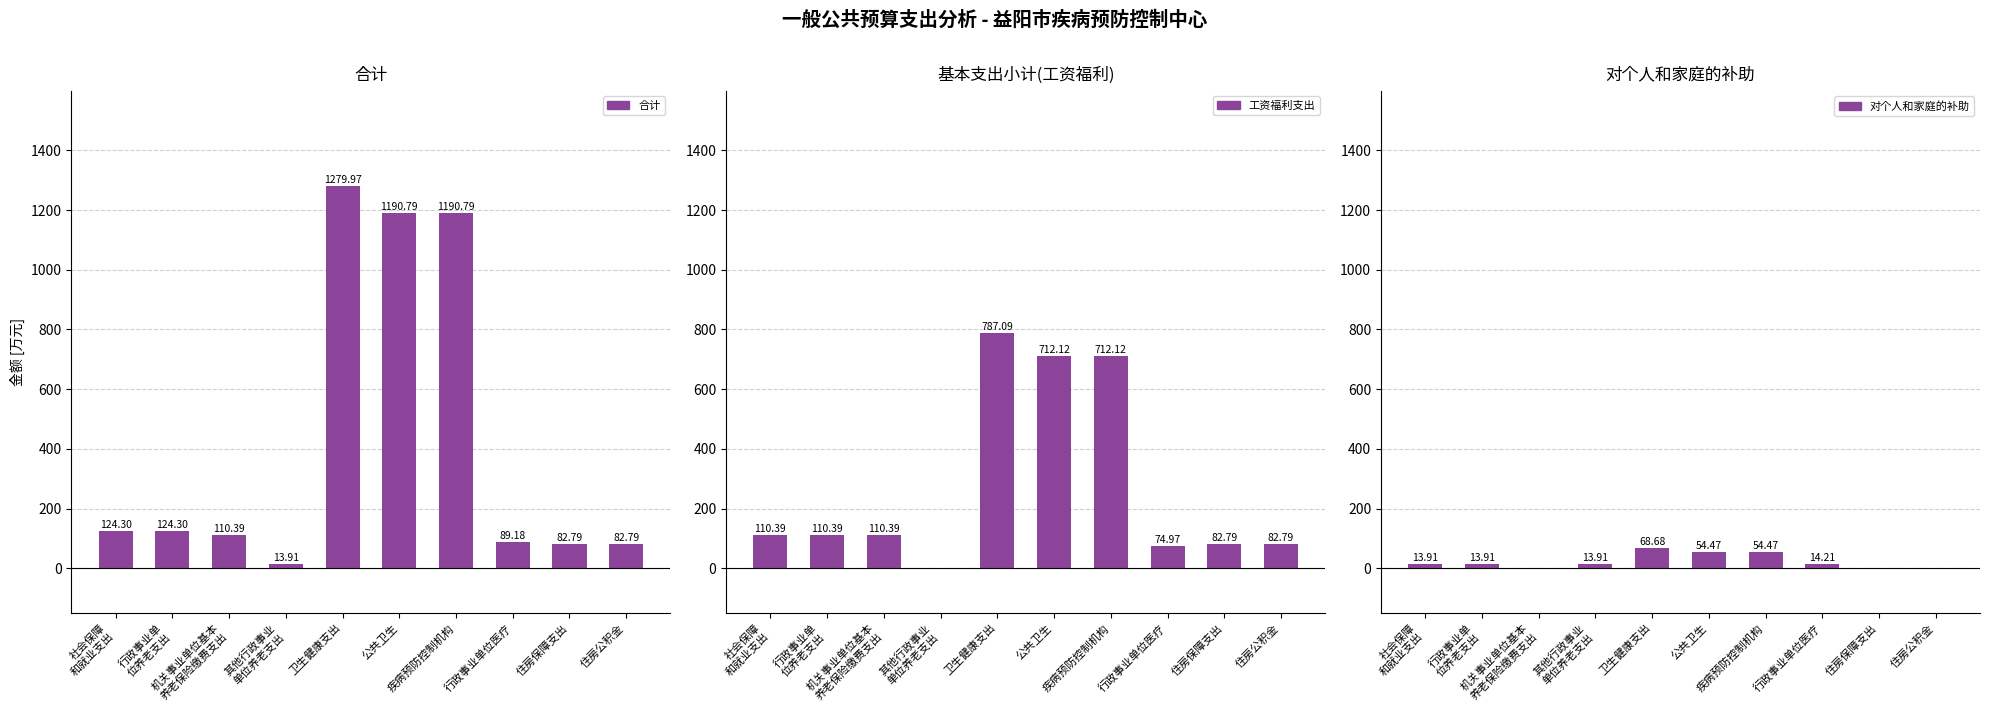

List the series in order of their peak value, highest first.

合计, 工资福利支出, 对个人和家庭的补助